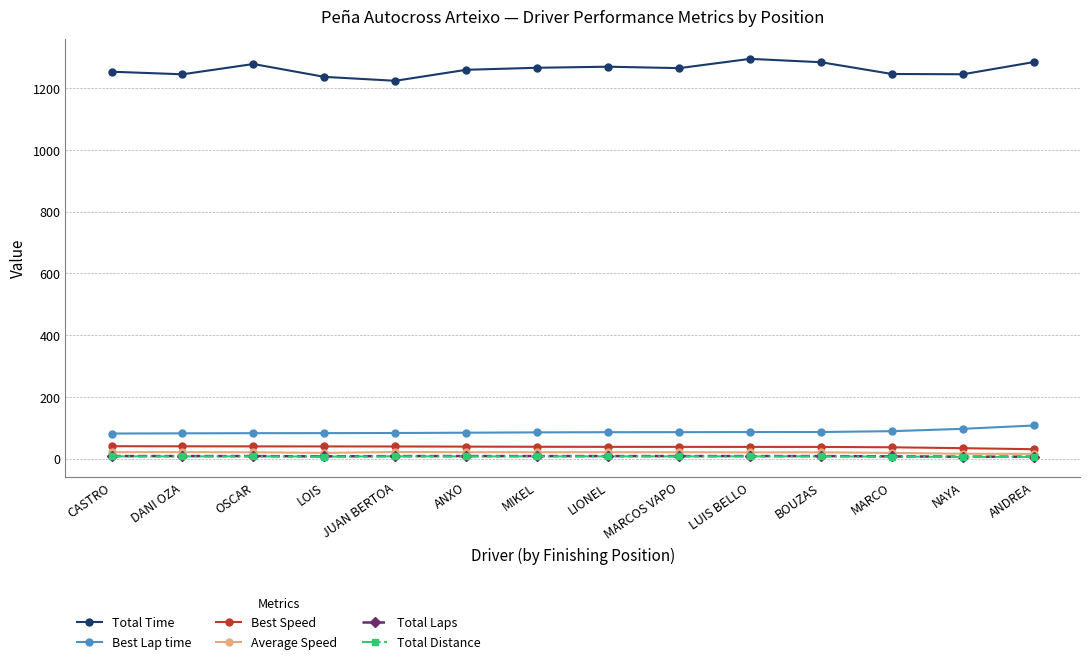

Which series has the largest range (max minus min)?

Total Time